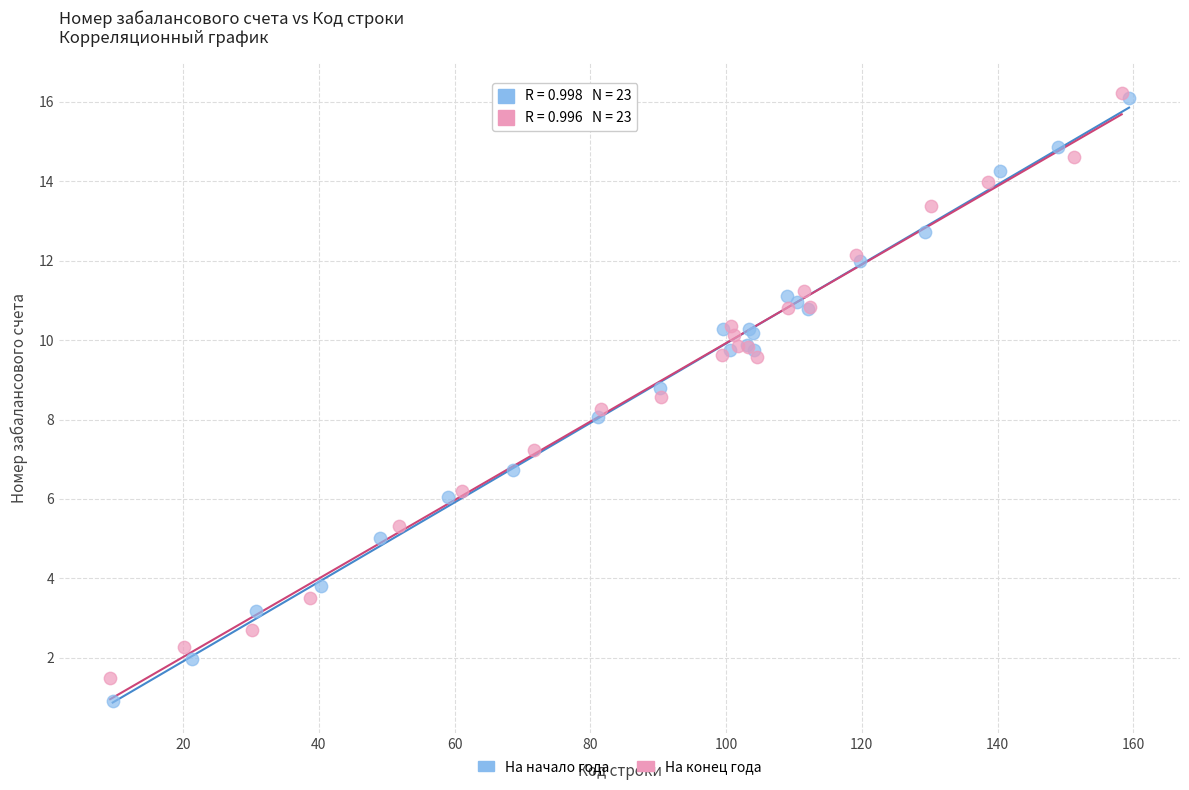

Which series has the largest Y range (max minus min)?

На начало года